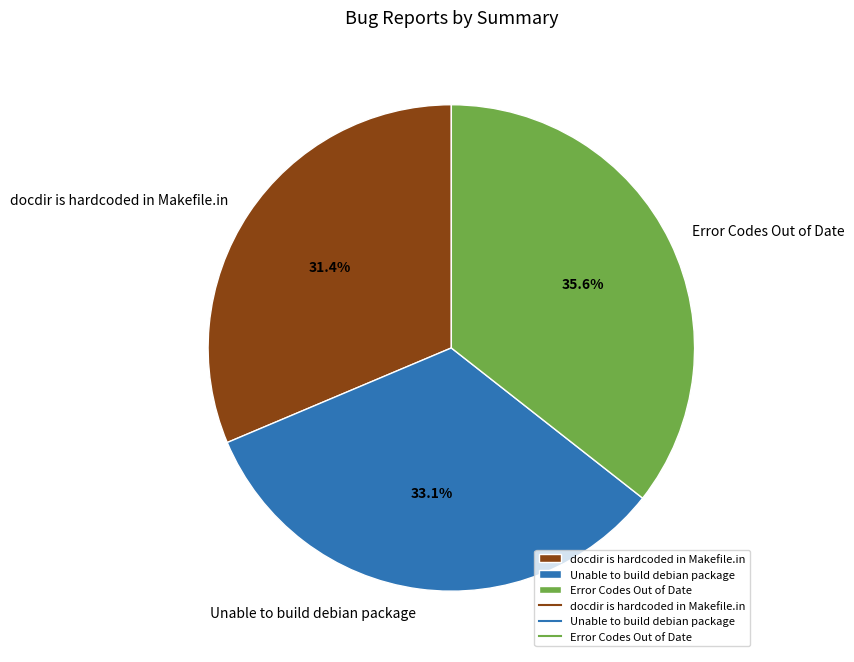

Is it true that Error Codes Out of Date is 29% of the pie?

False